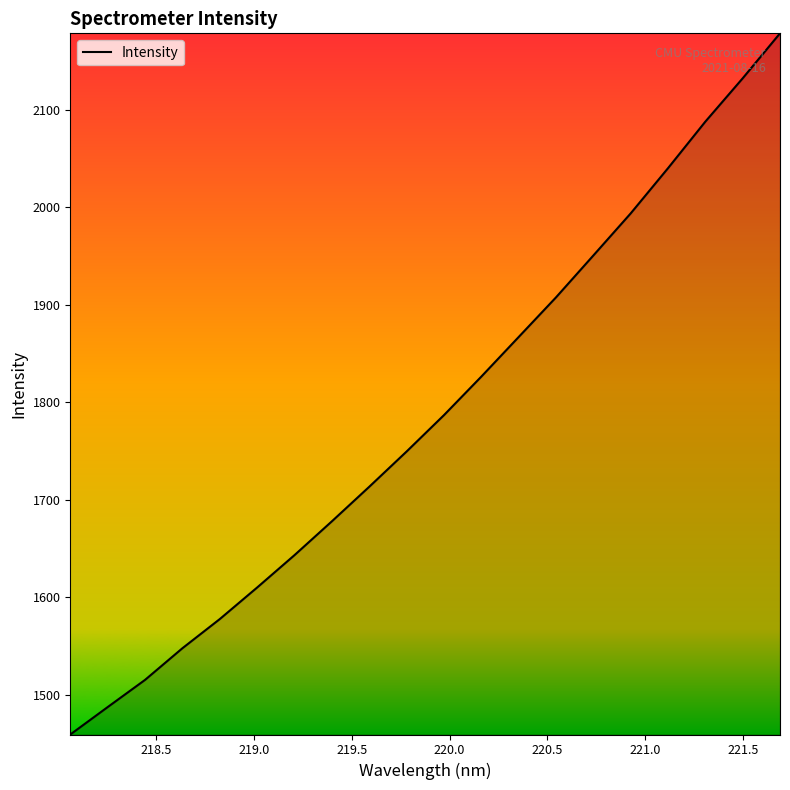

What is the greatest value displayed?

2178.6